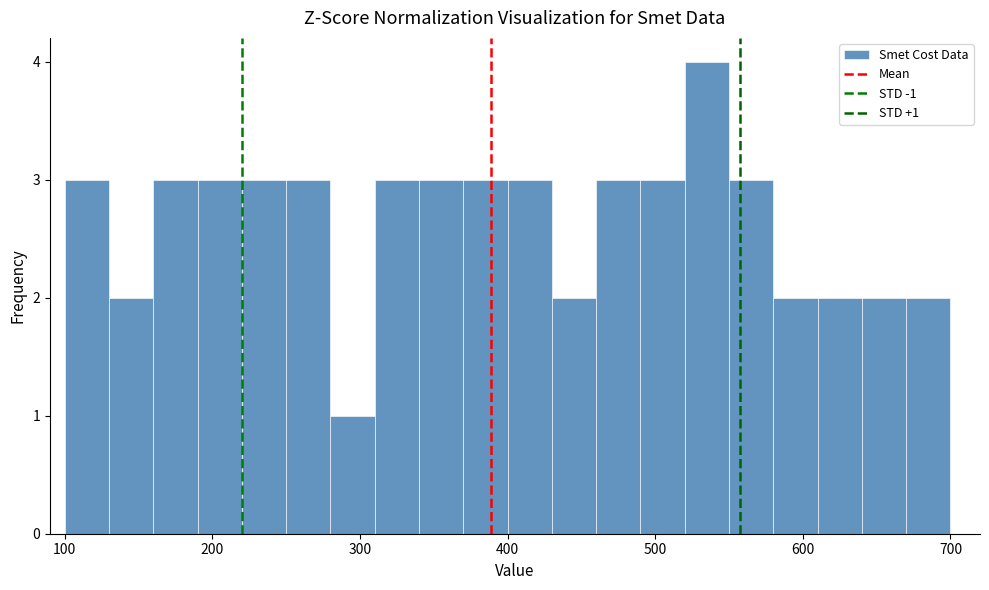

Read against the x-axis, roughly where is the centre of the tallest bar?

540